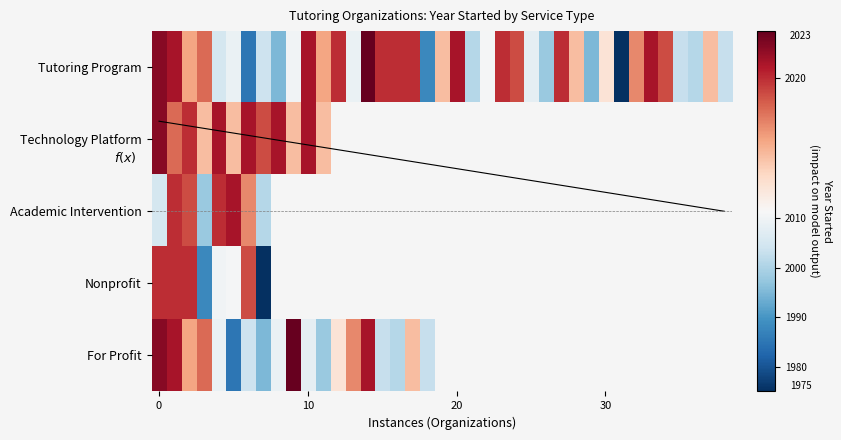

Rank the series by their maximum value, from highest to lowest.

Tutoring Program, For Profit, Technology Platform, Academic Intervention, Nonprofit, f(x)